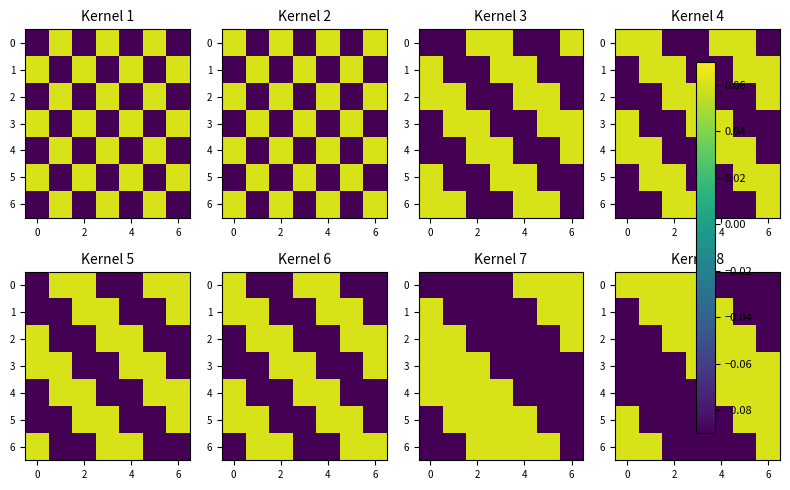

Count the number of data series in this chart.

7